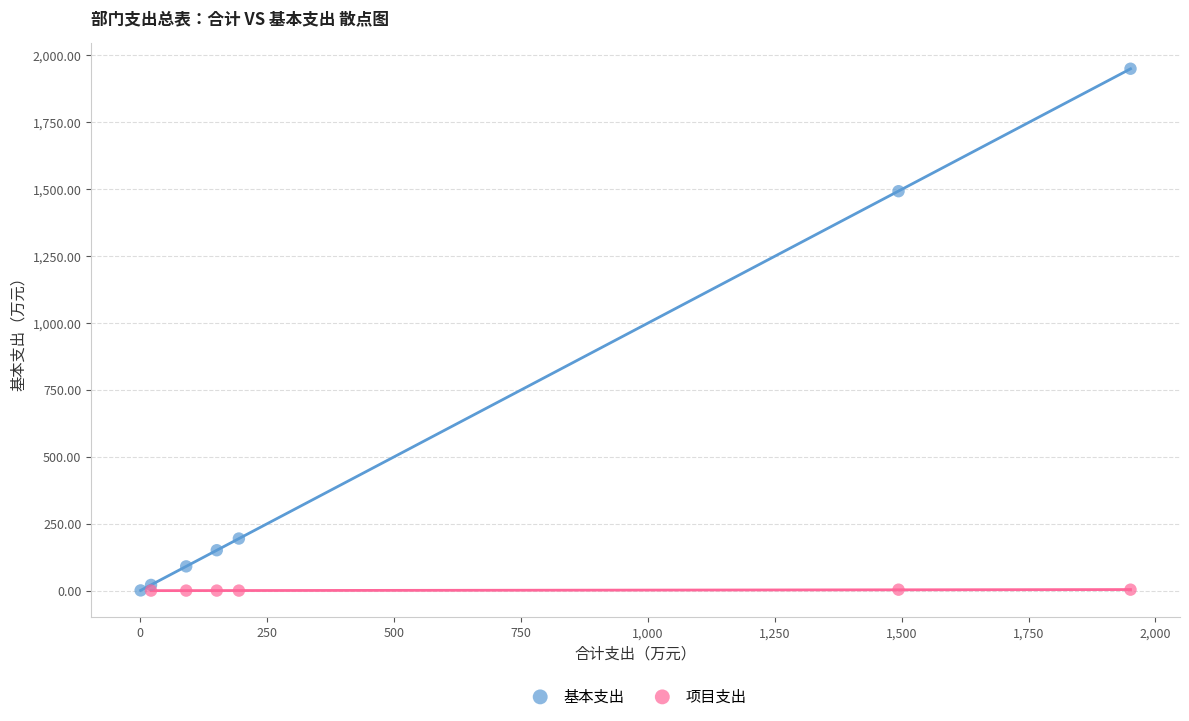

Which series contains the highest Y value?

基本支出